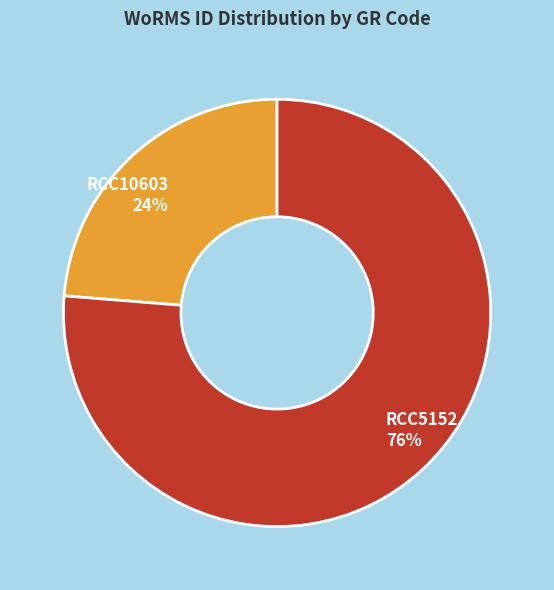

Count the number of slices in the pie.

2